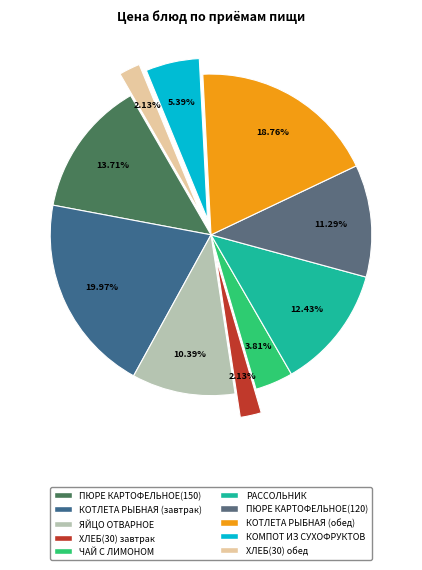

Approximately how many times larger is the value at КОМПОТ ИЗ СУХОФРУКТОВ compared to ЧАЙ С ЛИМОНОМ?

1.4